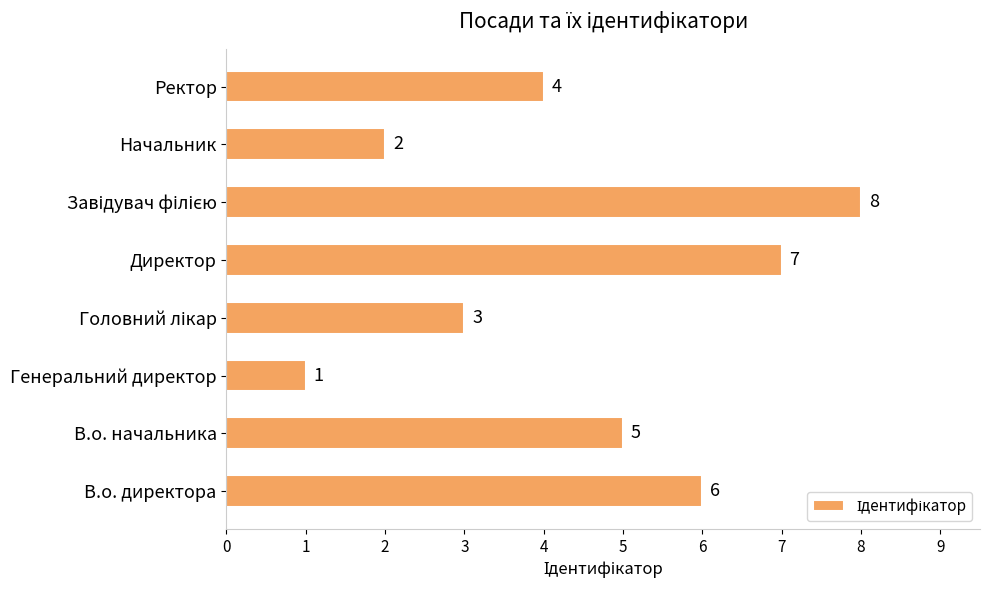

How many series are shown in this chart?

1